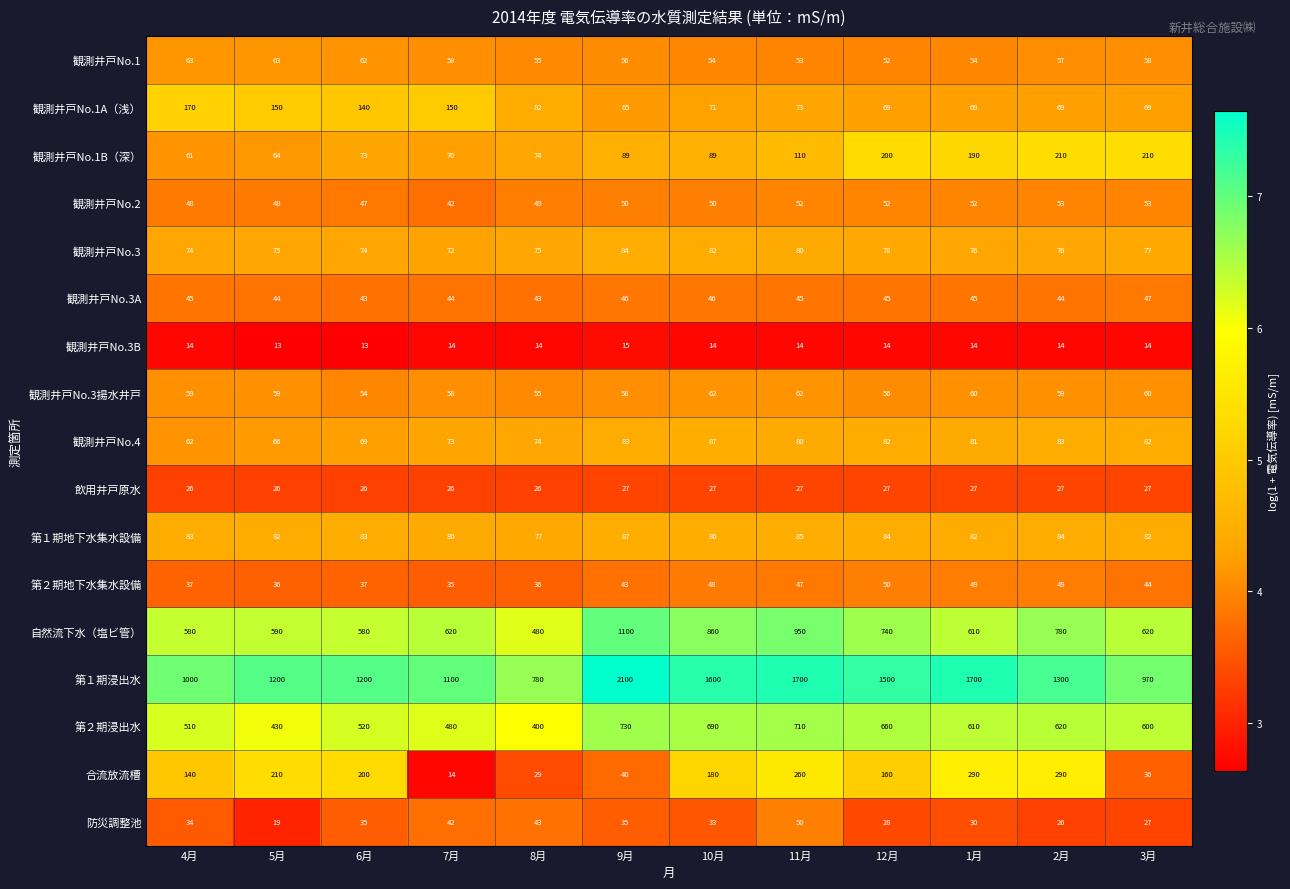

What is the minimum value shown in the chart?

13